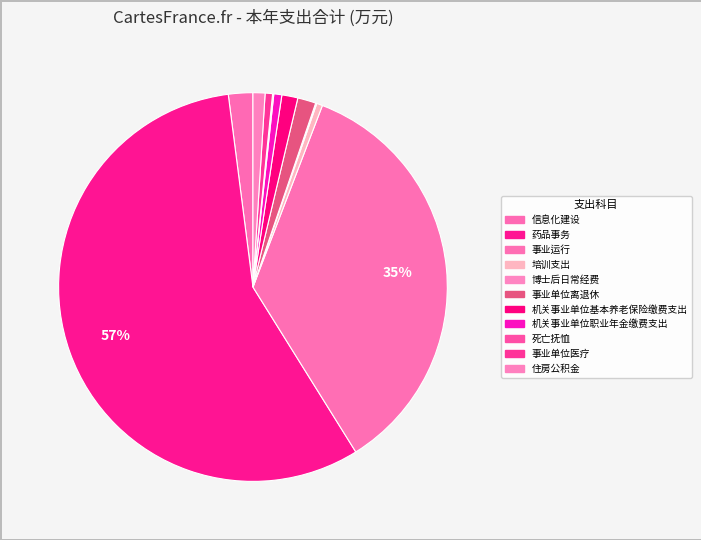

What percentage is NOT represented by 住房公积金?

99.0%